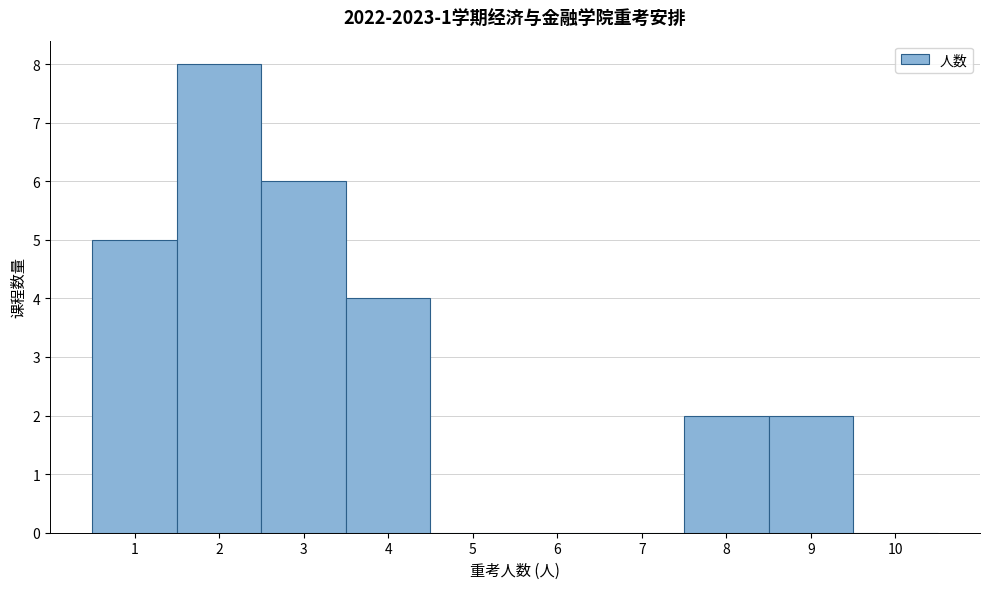

Over which range of the x-axis is the bar tallest?

1.5 to 2.5